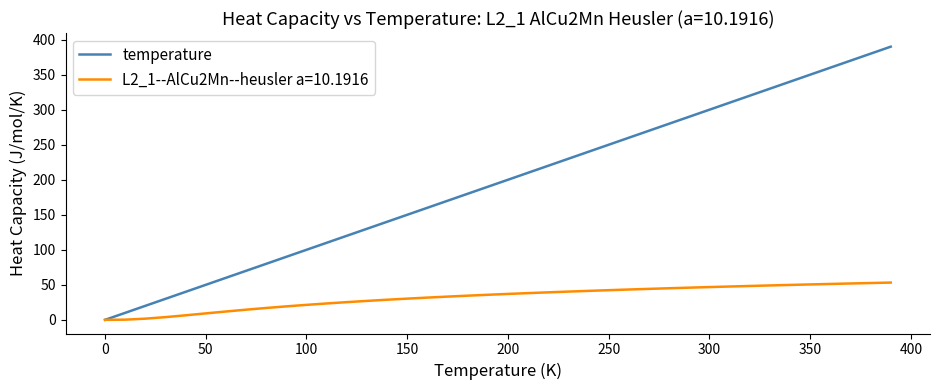

List the series in order of their peak value, lowest first.

L2_1--AlCu2Mn--heusler a=10.1916, temperature